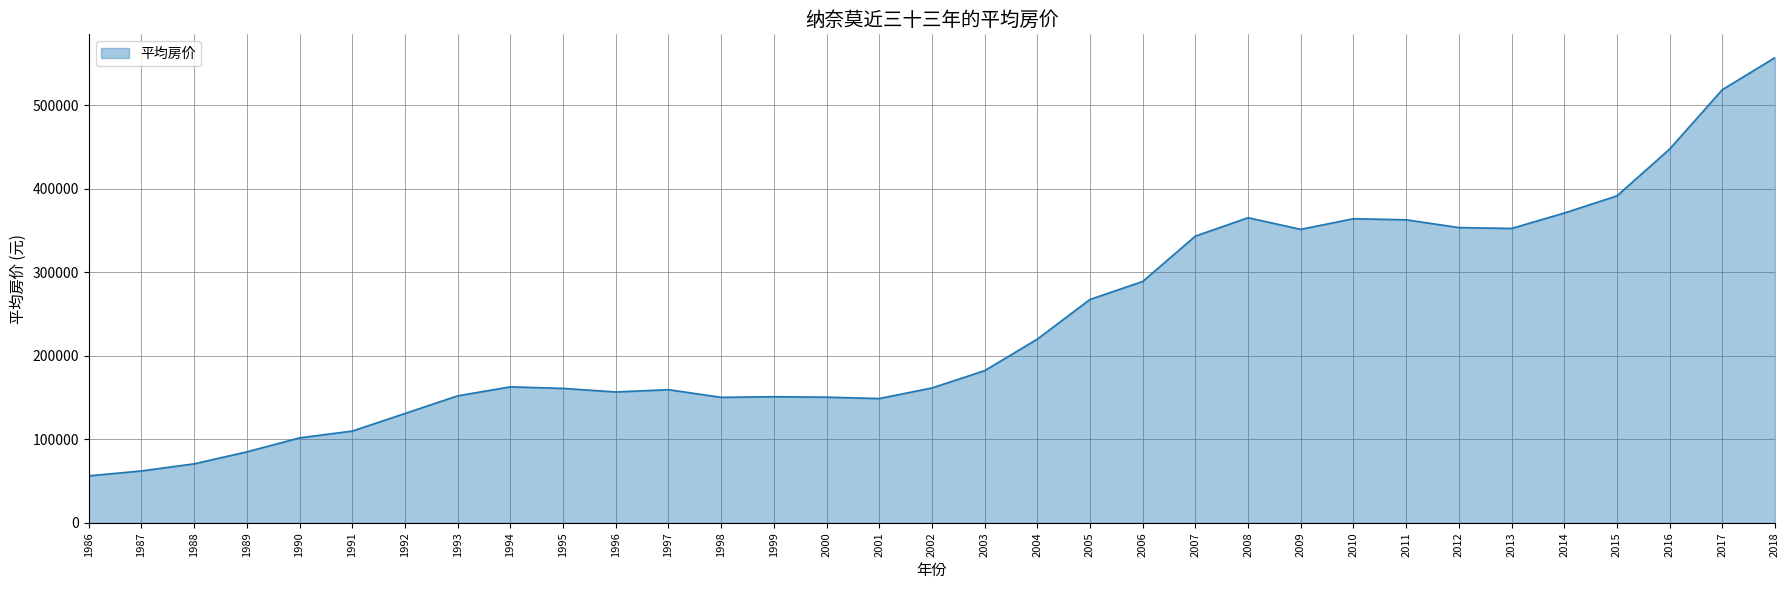

The value at 2009 is 490845. True or false?

False